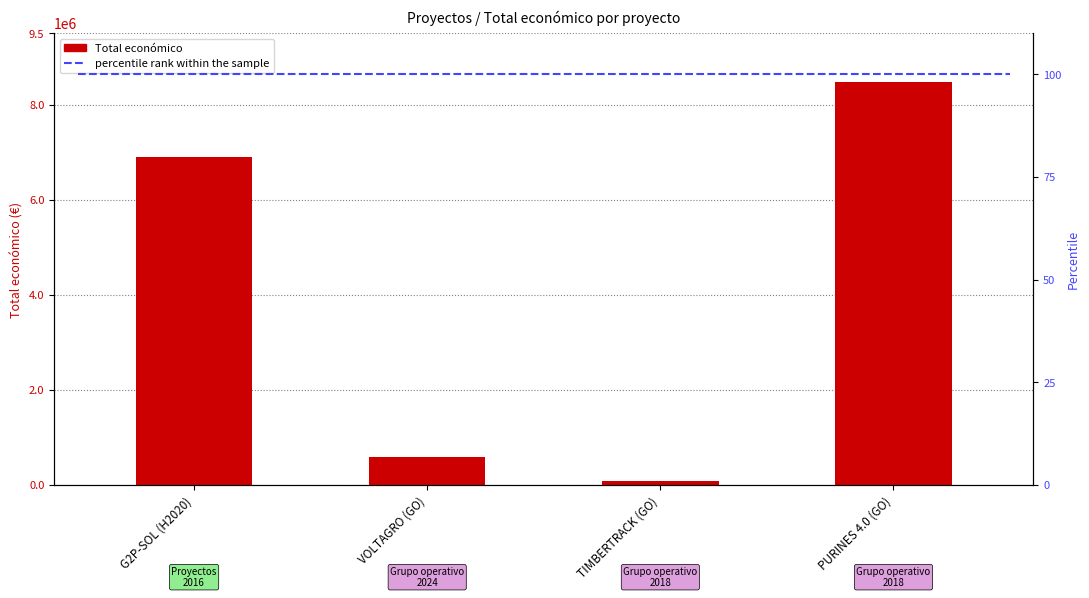

What is the smallest value displayed?

75575